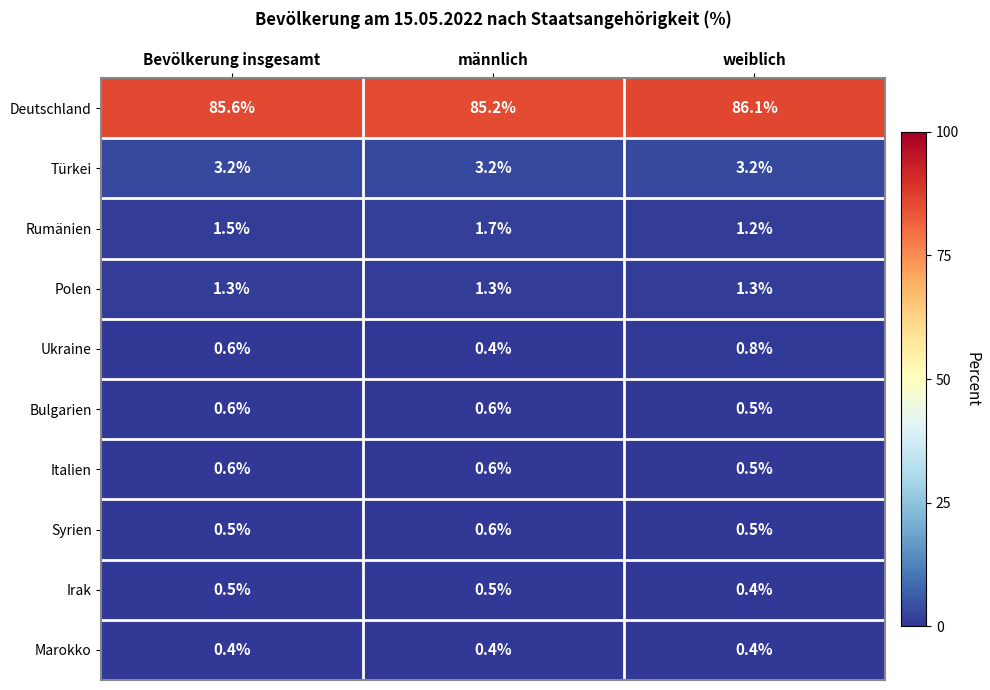

At how many categories does at least one series exceed 82?

3